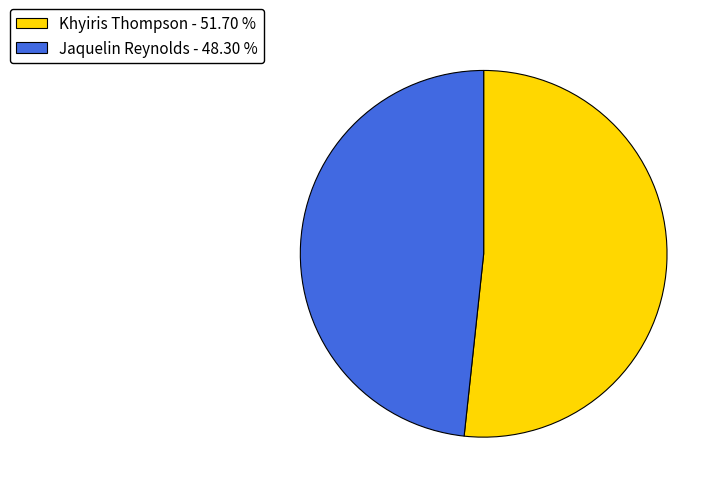

Approximately how many times larger is the value at Khyiris Thompson compared to Jaquelin Reynolds?

1.1